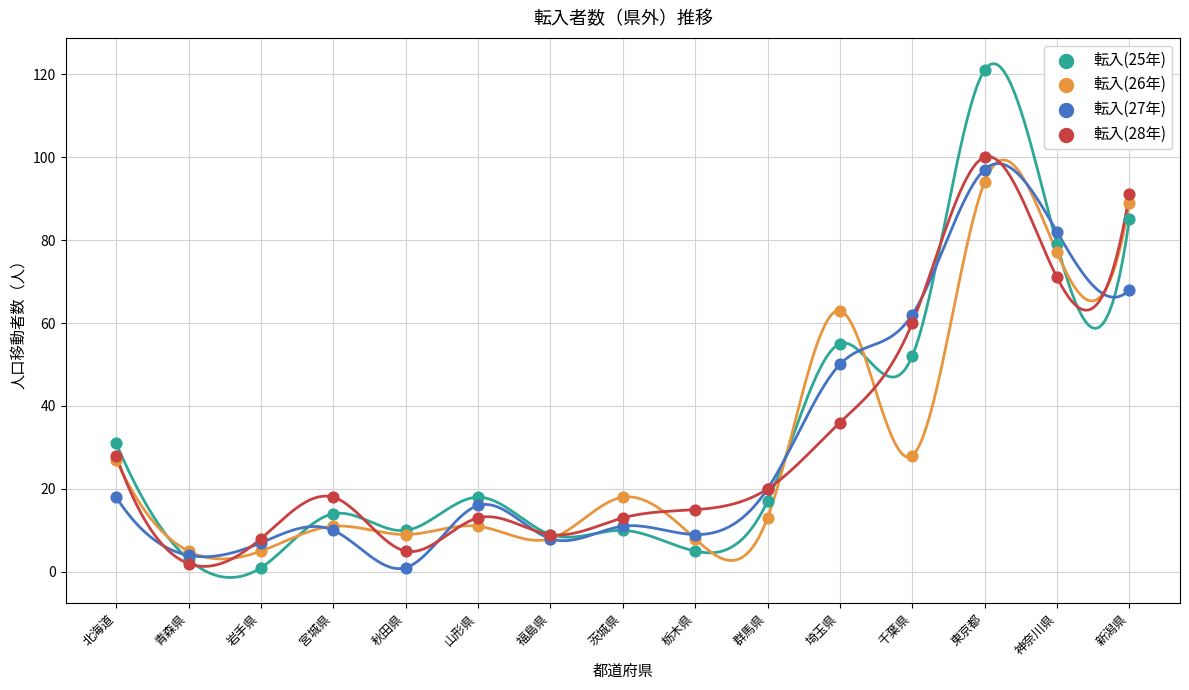

Which series contains the highest Y value?

転入(25年)